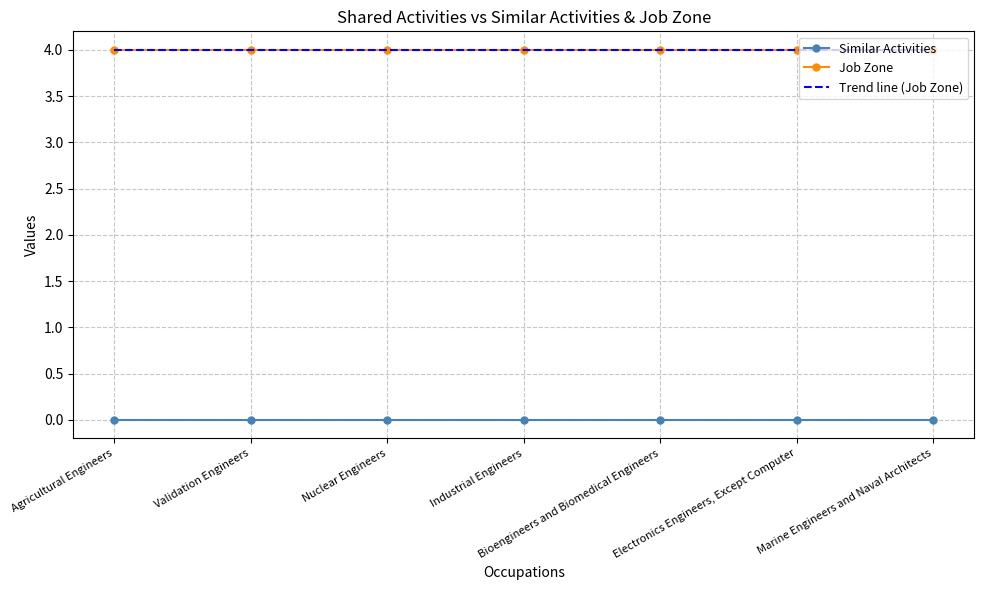

Is the value of Job Zone at Marine Engineers and Naval Architects greater than the value of Trend line (Job Zone) at Marine Engineers and Naval Architects?

No